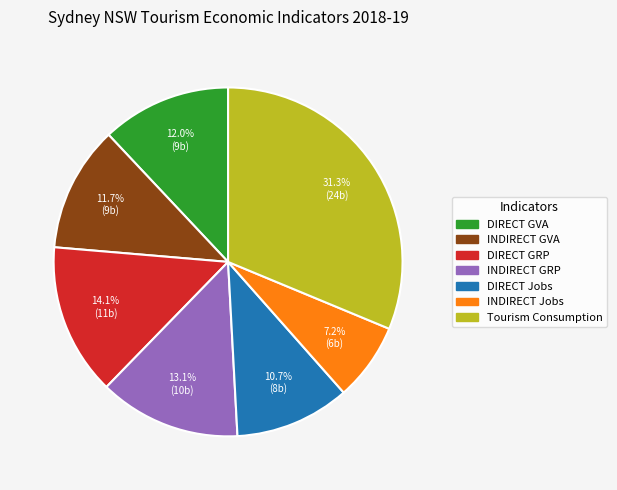

Is there a majority slice in this chart?

No